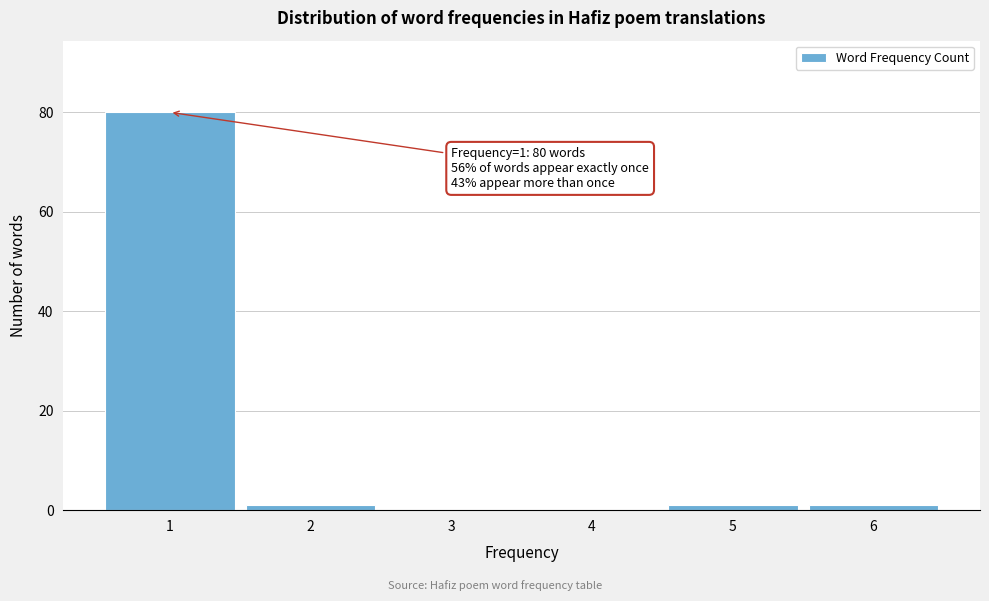

Reading left to right, extract all data points from this chart.

1=80	2=1	3=0	4=0	5=1	6=1